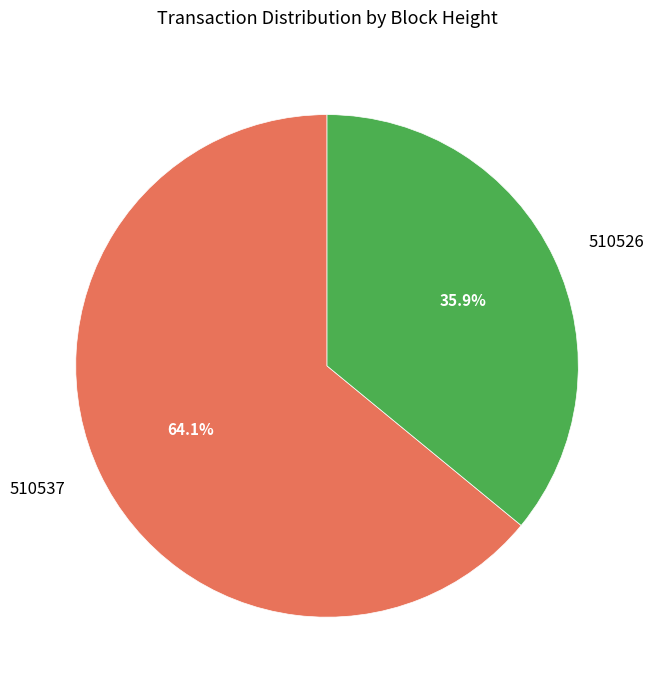

Do 510526 and 510537 together represent more than half of the pie?

Yes